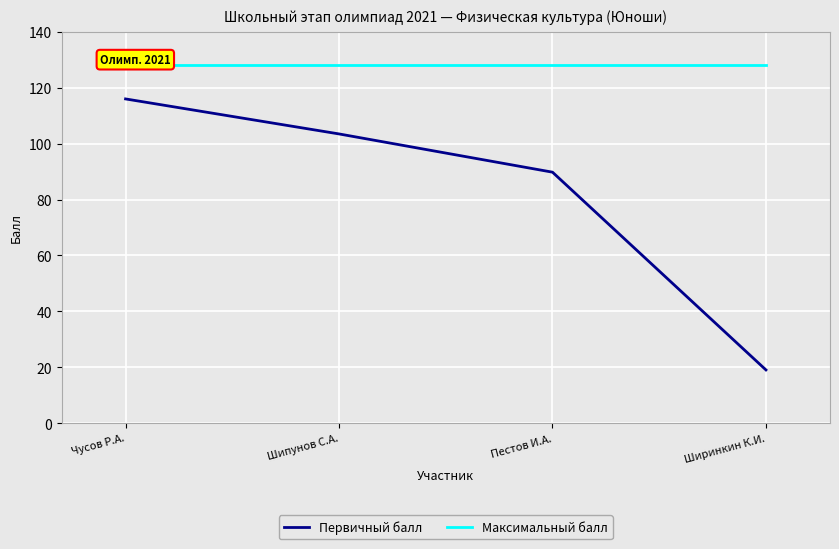

What is the sum of the Максимальный балл values at Ширинкин К.И. and Шипунов С.А.?

256.0